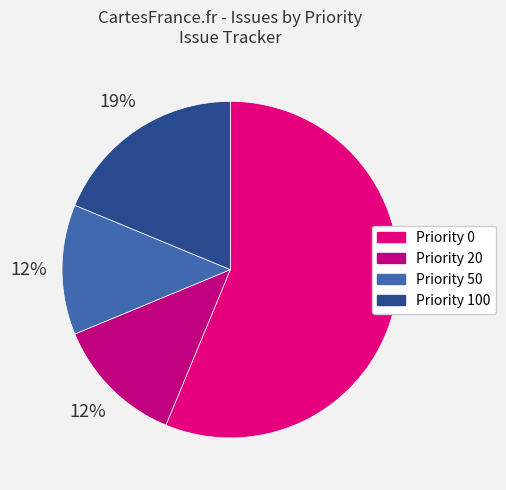

Count the number of slices in the pie.

4